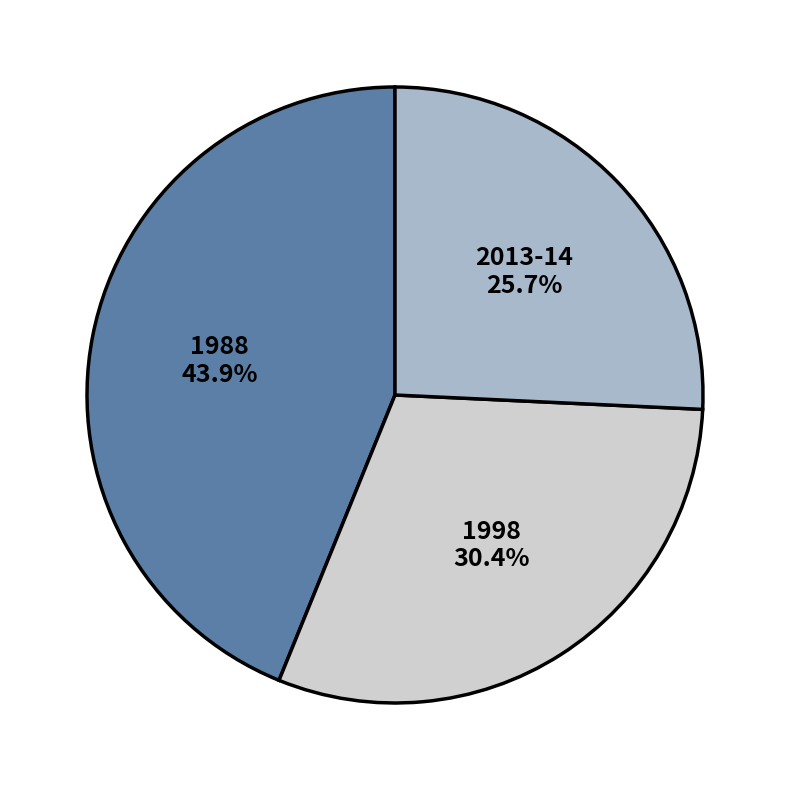

Between 1988 and 1998, which is larger?

1988